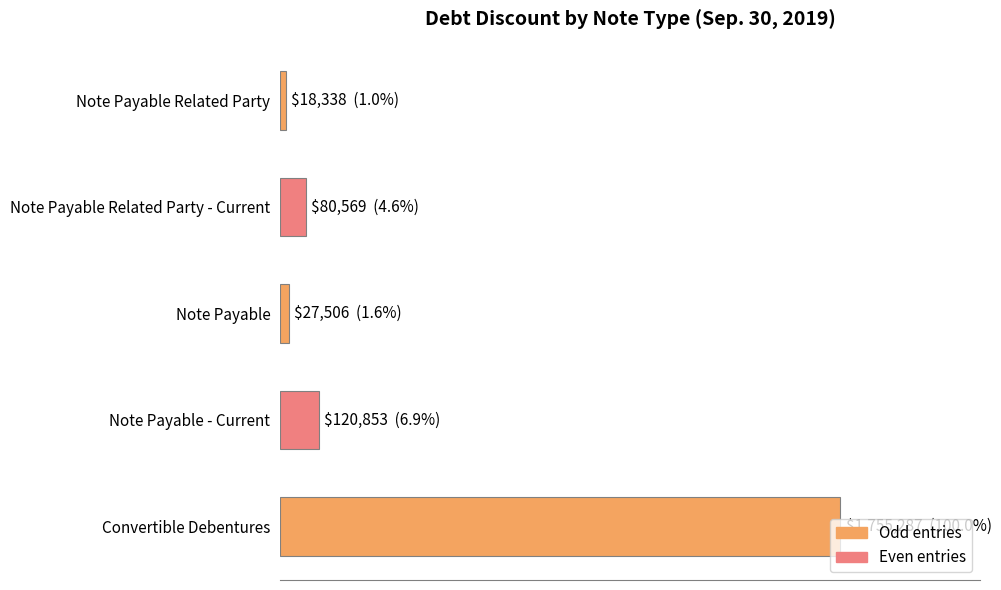

Does the chart contain any negative values?

No